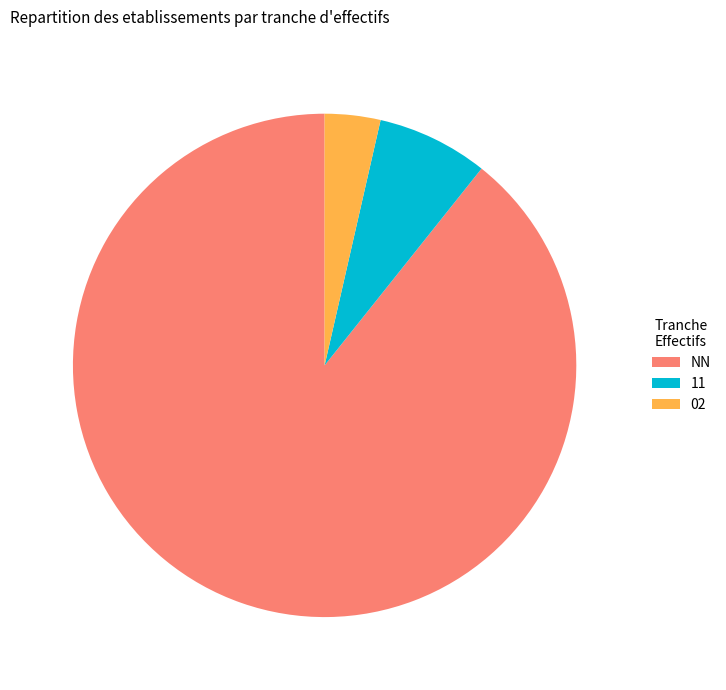

How many segments does this pie chart have?

3